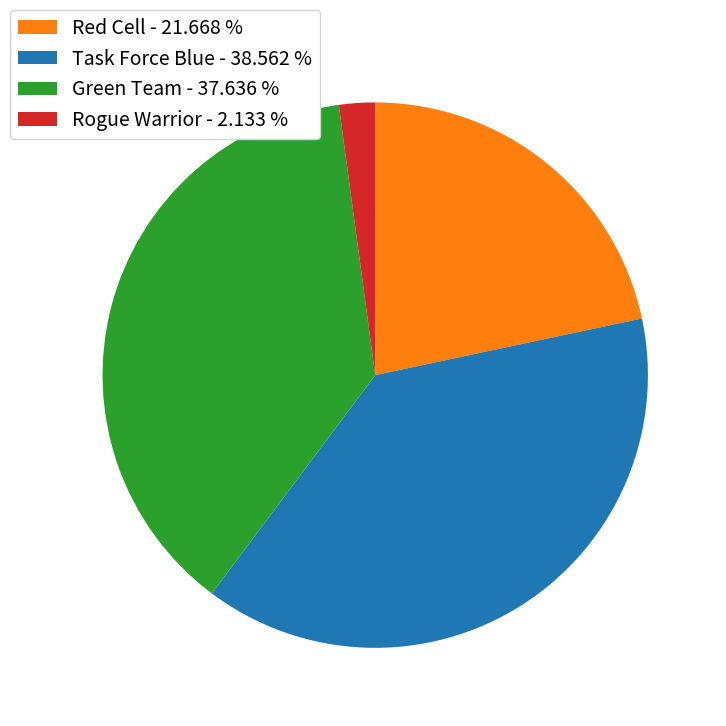

What is the ratio of the value at Green Team - 37.636 % to the value at Red Cell - 21.668 %?

1.7